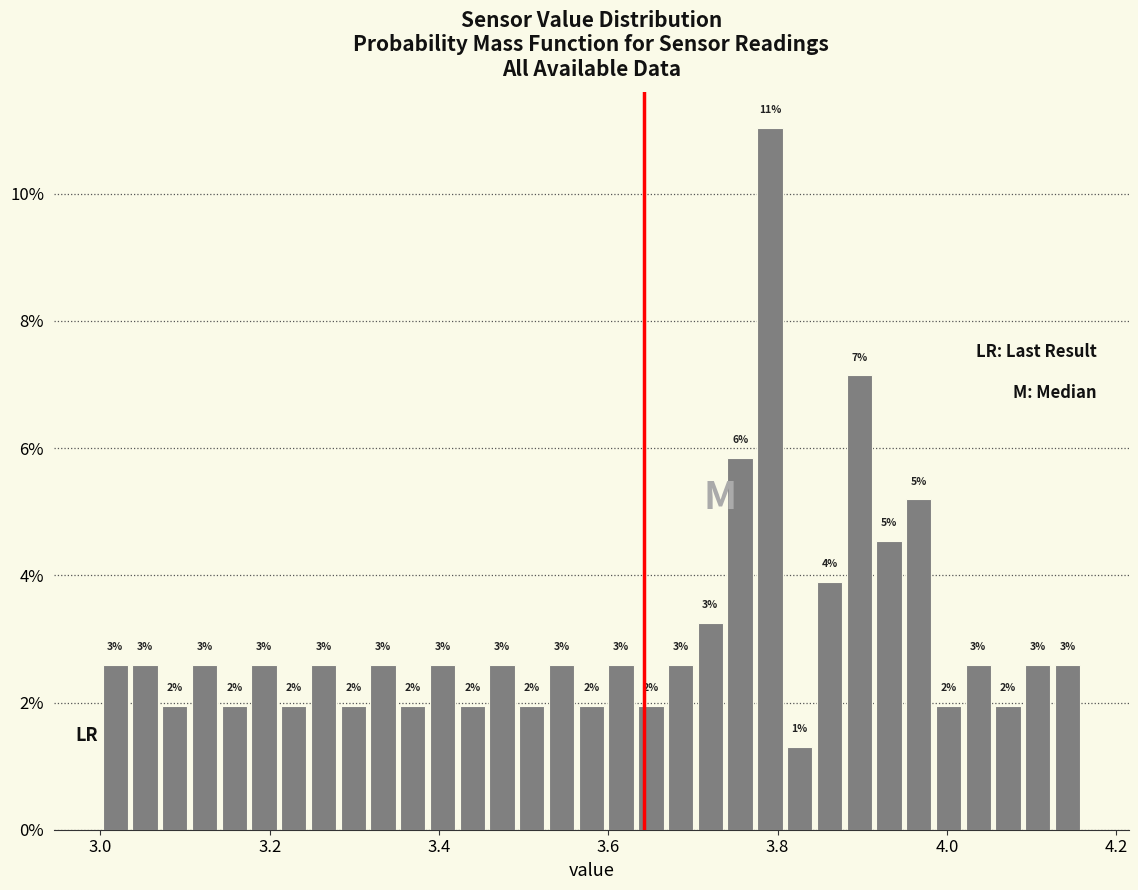

Around what value on the x-axis is the tallest bar? Give the approximate position of its centre, as read against the axis.

3.80